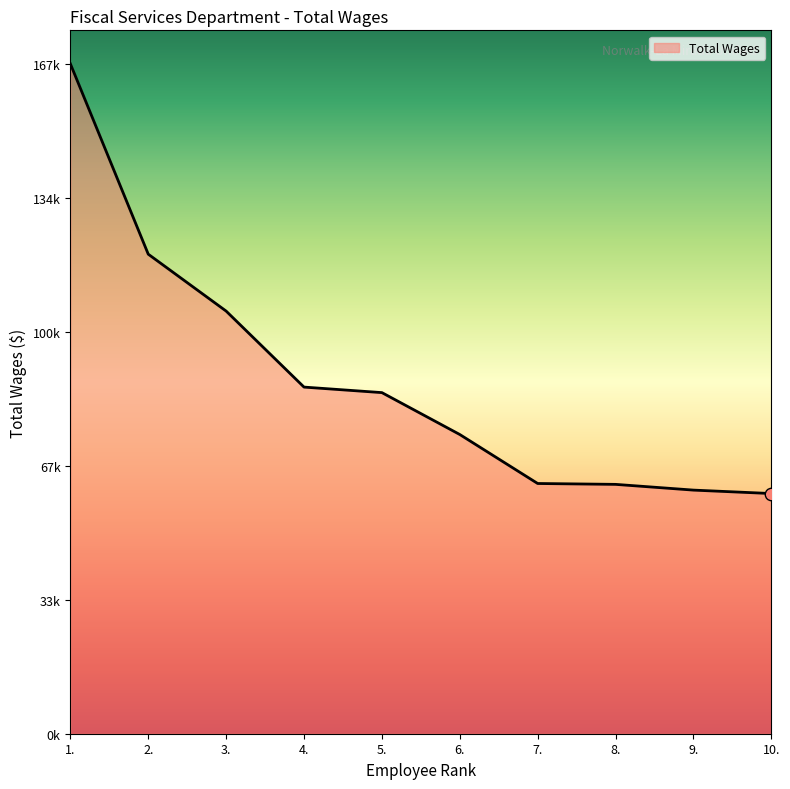

Approximately how many times larger is the value at 10. compared to 3.?

0.6